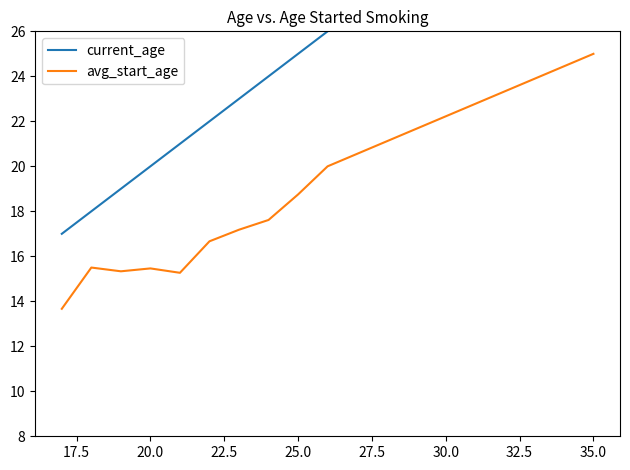

Which series has the largest total across all categories?

current_age